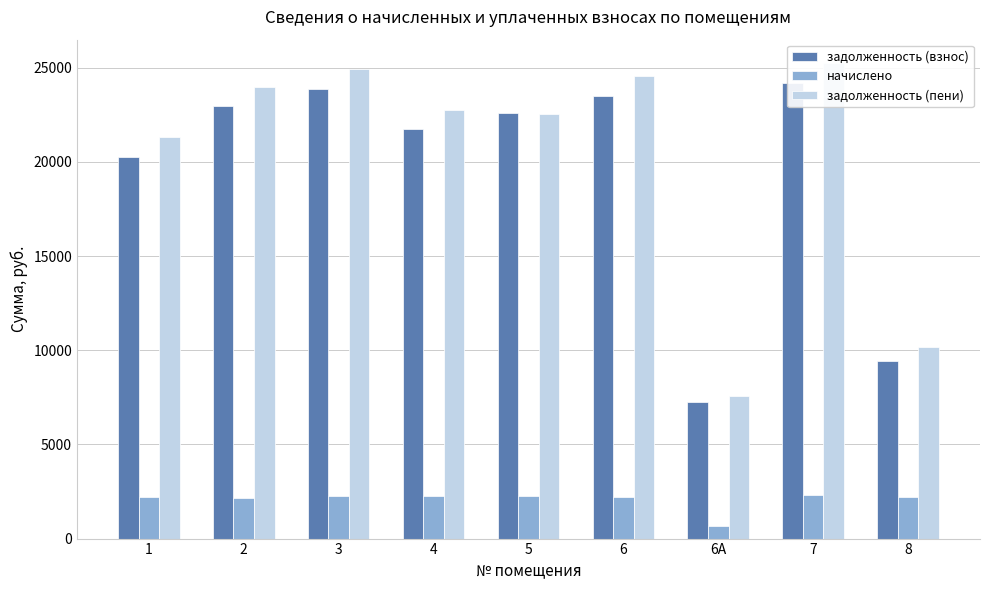

What is the difference between the second highest and minimum values in the задолженность (пени) series?

17375.9